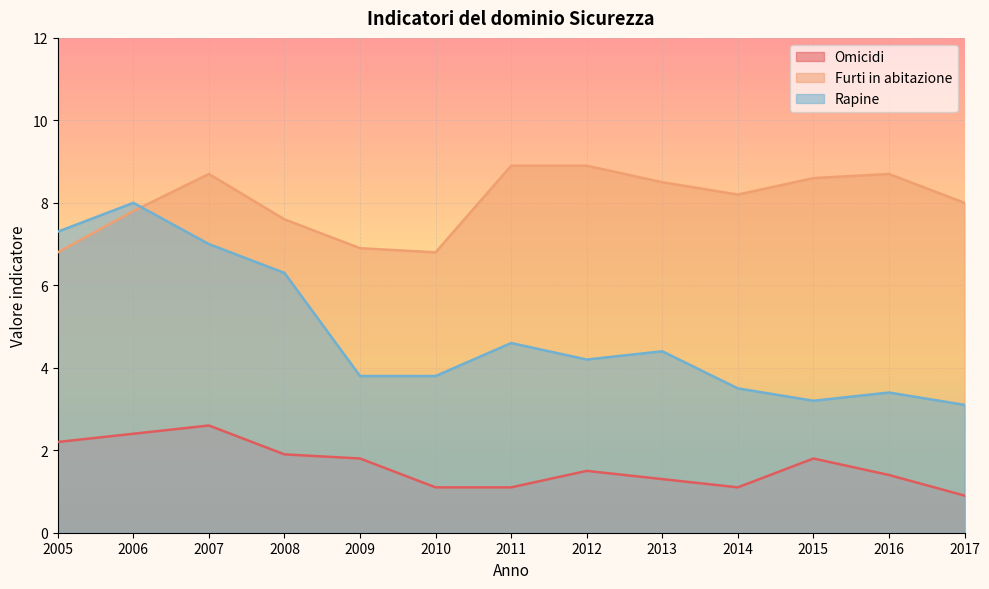

What is the value of the Rapine point at the 8th from the left?

4.2